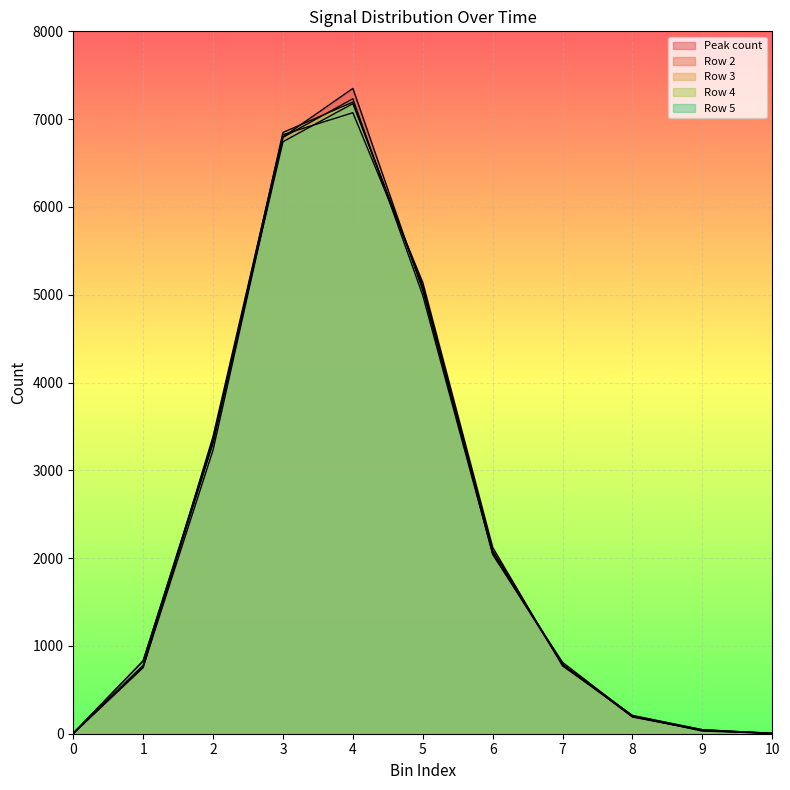

How many values in the Peak count series are below 788?

5